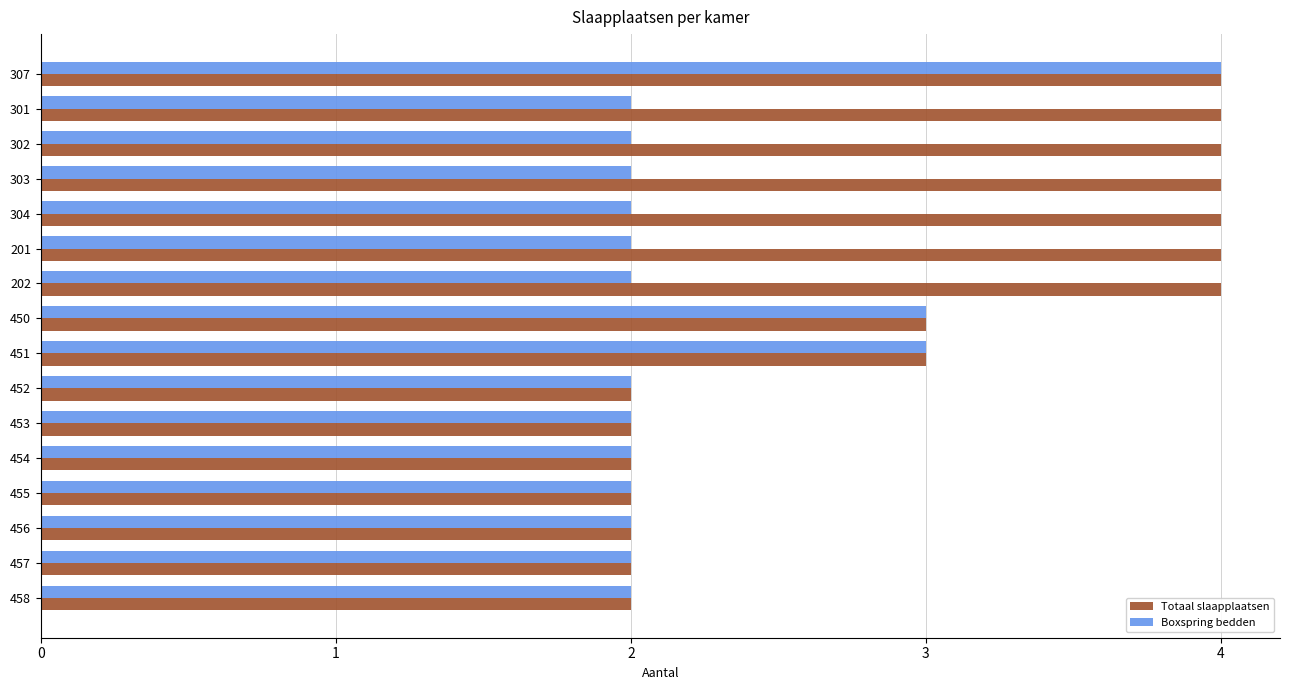

The value of Boxspring bedden at 450 is 3. True or false?

True